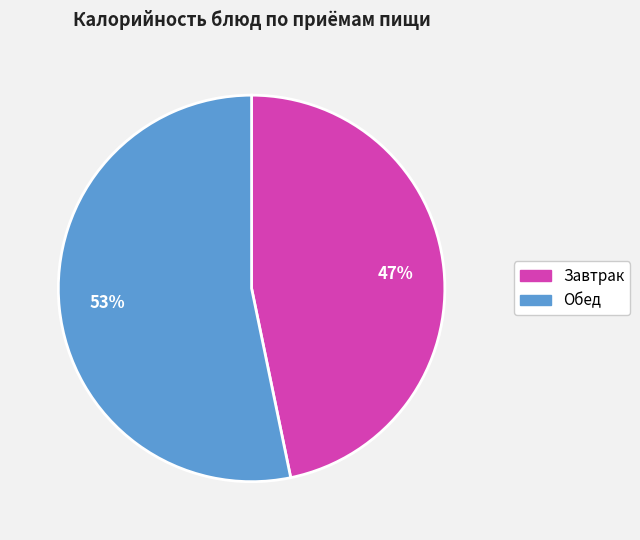

Count the number of slices in the pie.

2